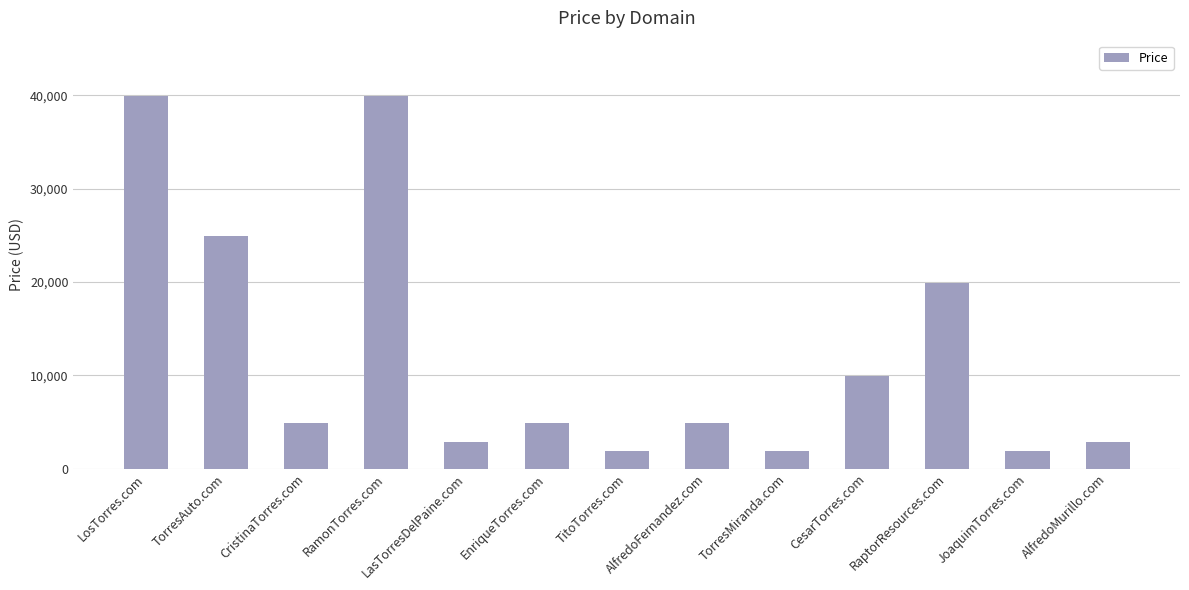

What is the label of the 13th bar from the right?

LosTorres.com